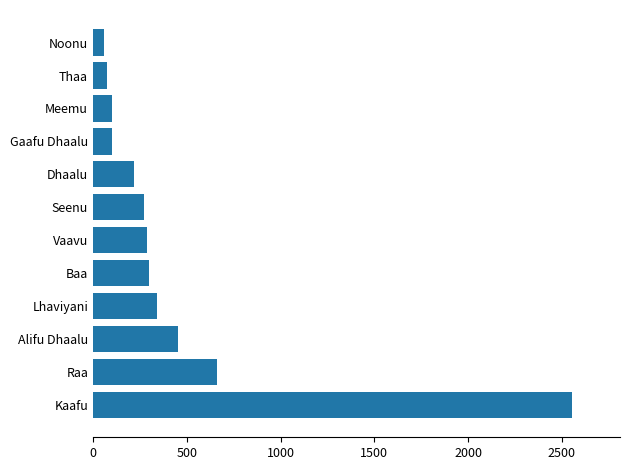

What is the greatest value displayed?

2554